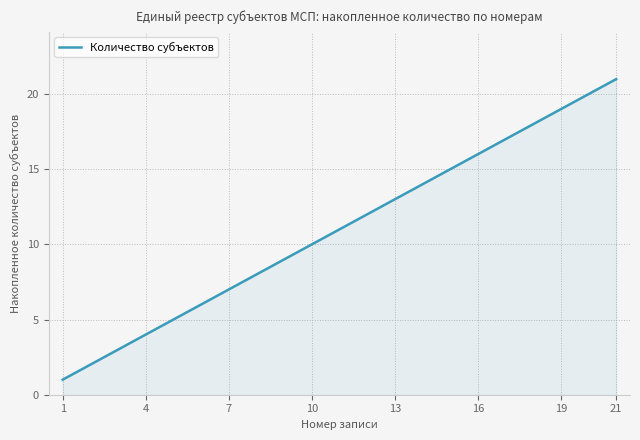

How many lines are shown in the chart?

1